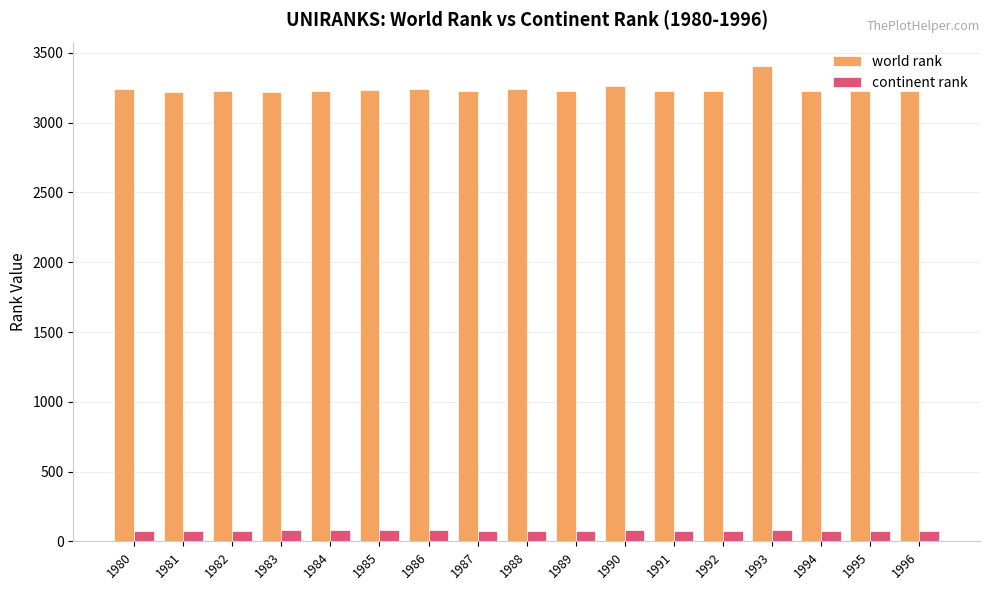

Which series has the largest range (max minus min)?

world rank